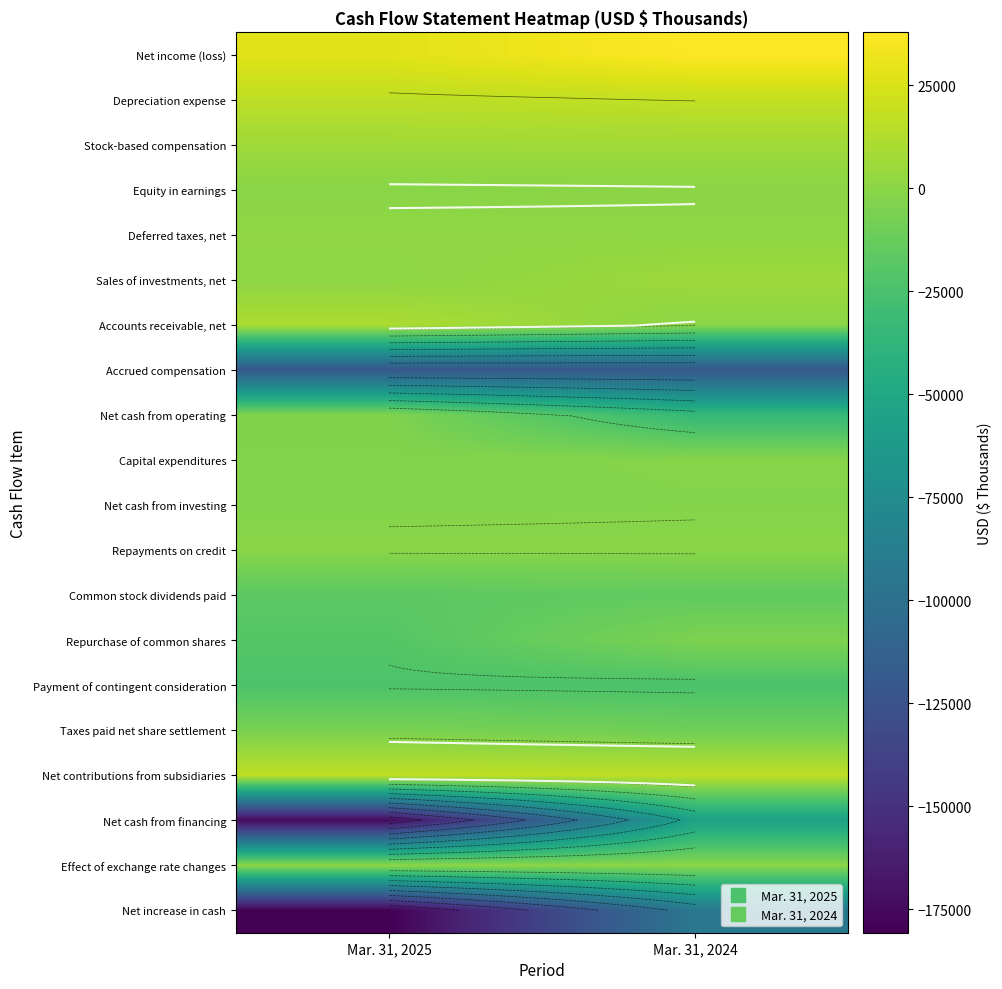

What is the approximate value of Net income (loss) at Mar. 31, 2025, to the nearest 50?

28050